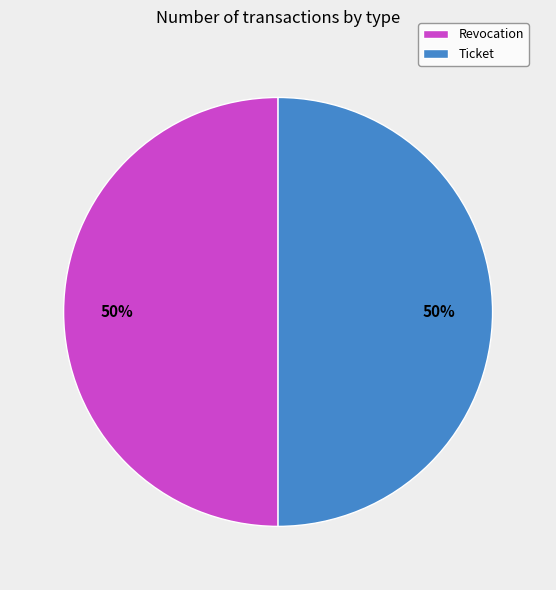

To the nearest percent, what percentage of the pie is Revocation?

50%